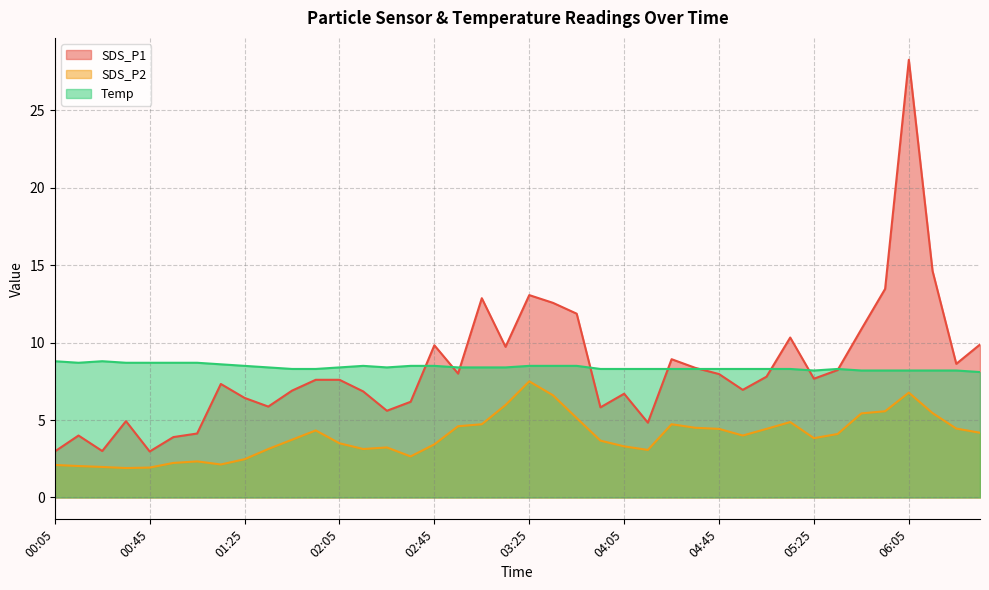

What is the average value of the SDS_P2 series?

3.9